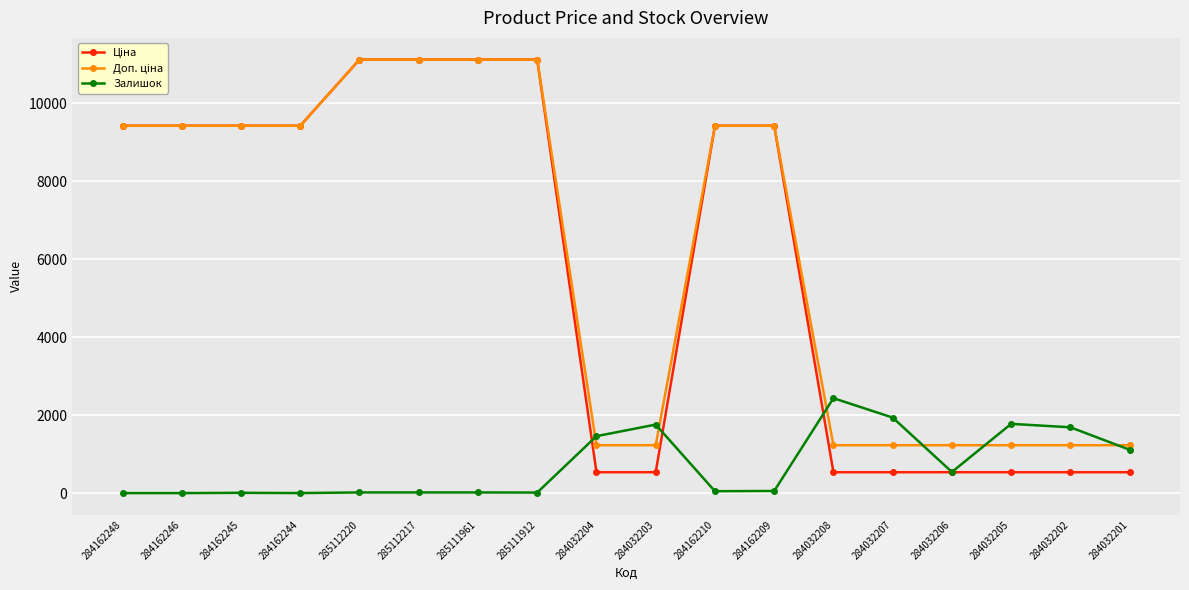

What is the spread (max minus min) of values at 284032203?

1220.6